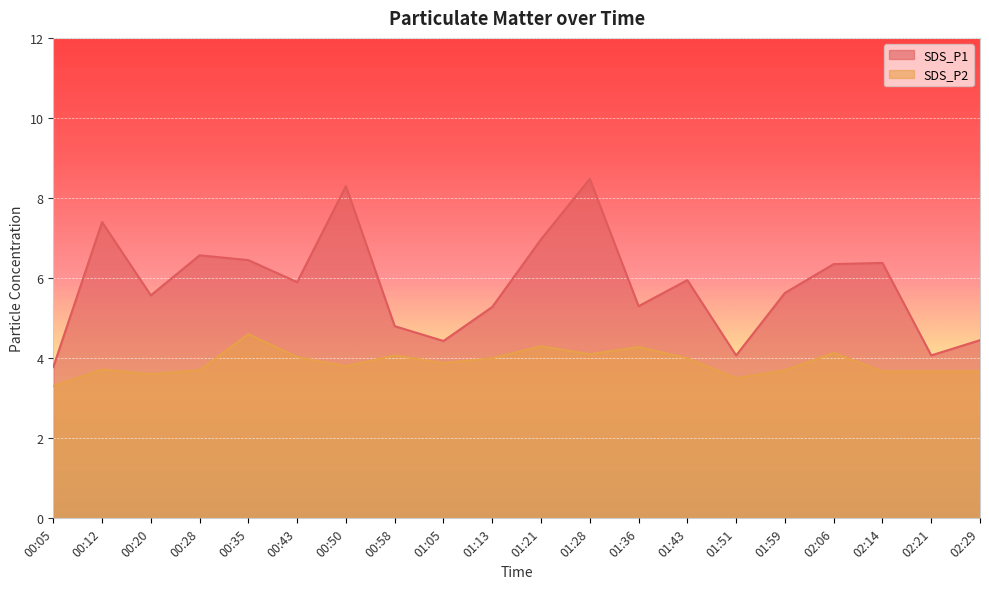

At which label is SDS_P2 closest to 3?

00:05